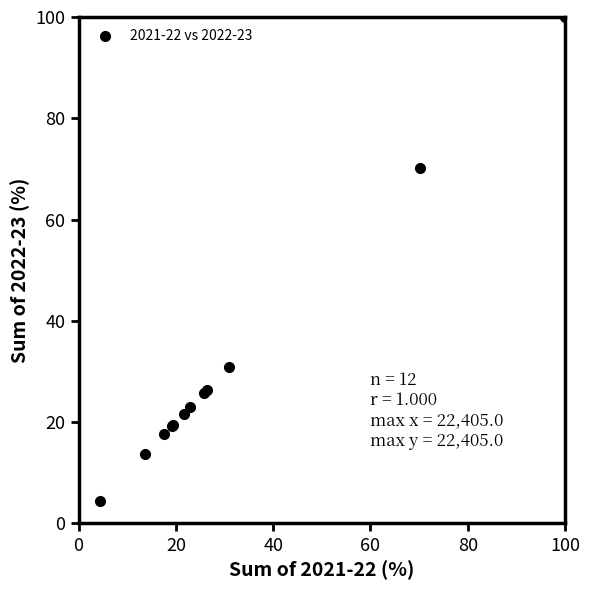

What is the maximum value shown in the chart?

100.0